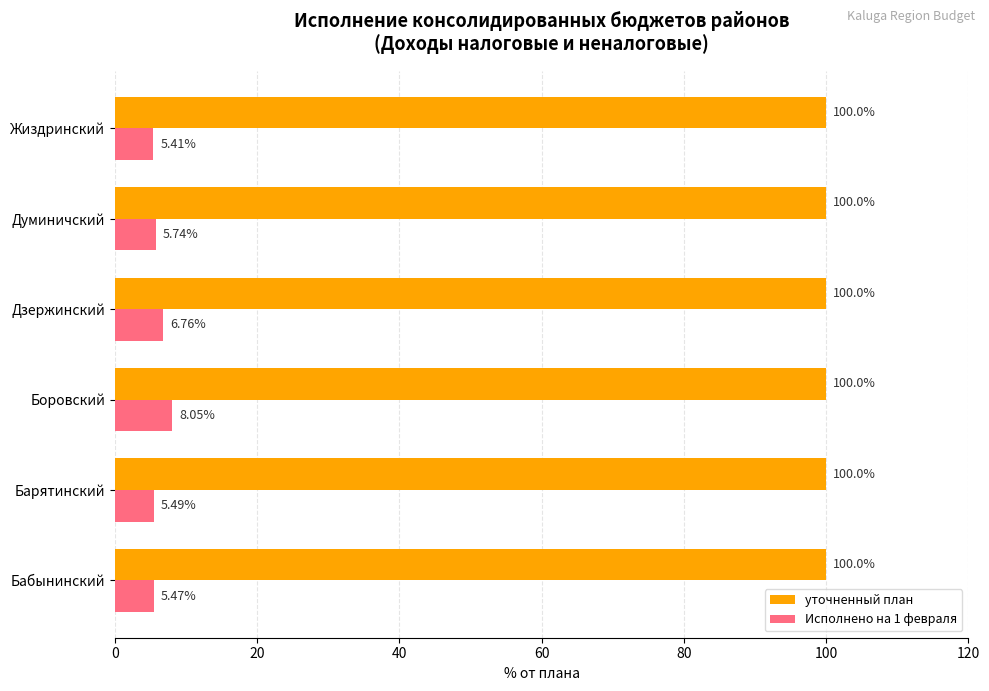

List the series in order of their peak value, highest first.

уточненный план, Исполнено на 1 февраля